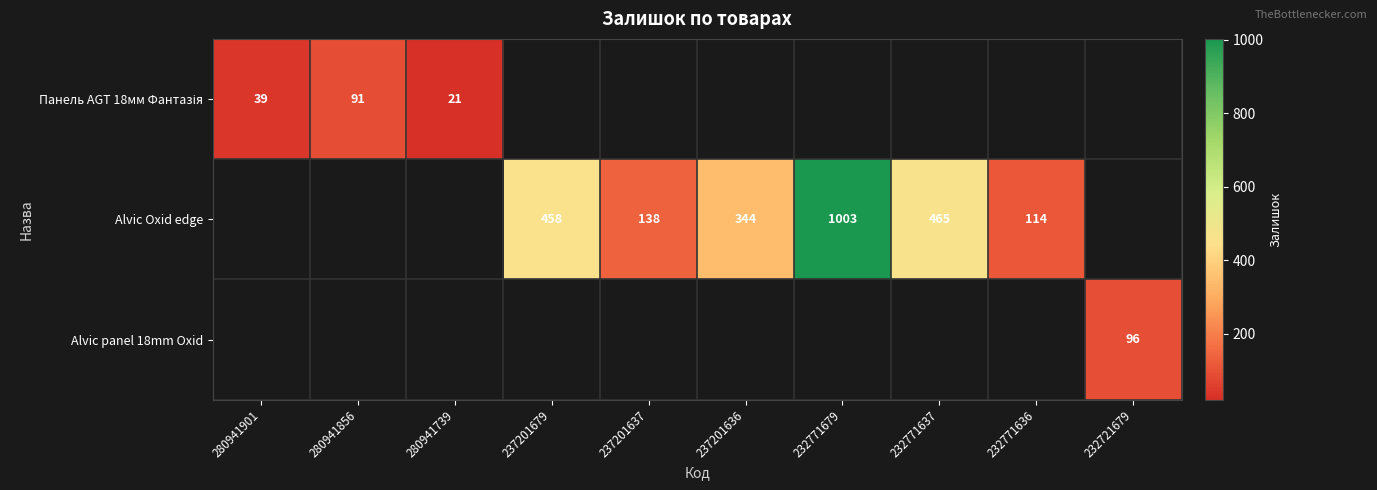

What is the minimum value shown in the chart?

21.0